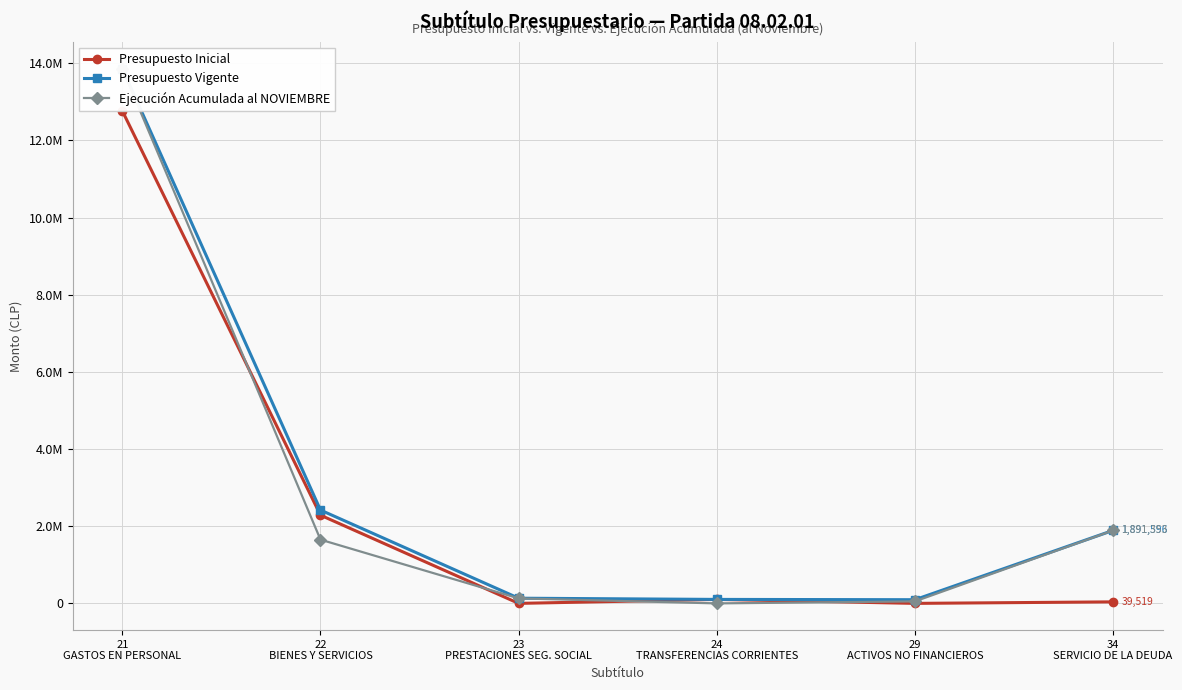

Which series has the widest spread of values?

Ejecución Acumulada al NOVIEMBRE